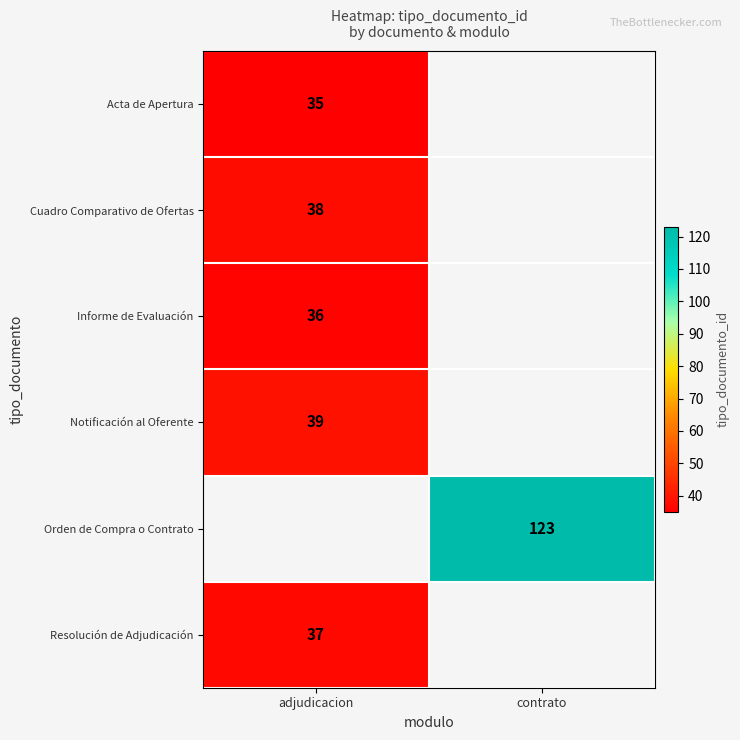

Is it true that Acta de Apertura equals 35 at adjudicacion?

True